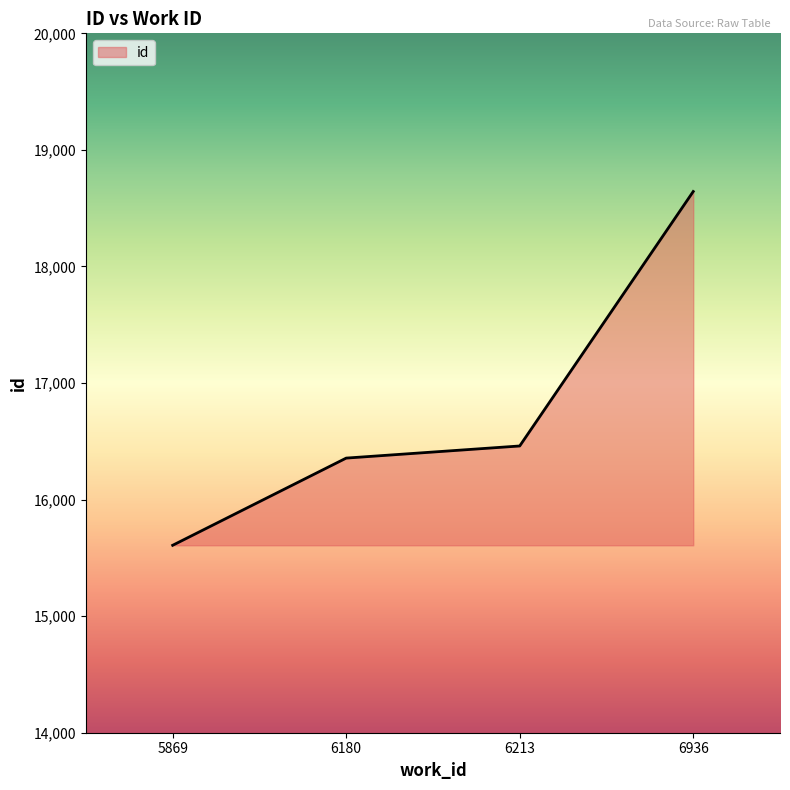

What is the maximum value shown in the chart?

18643